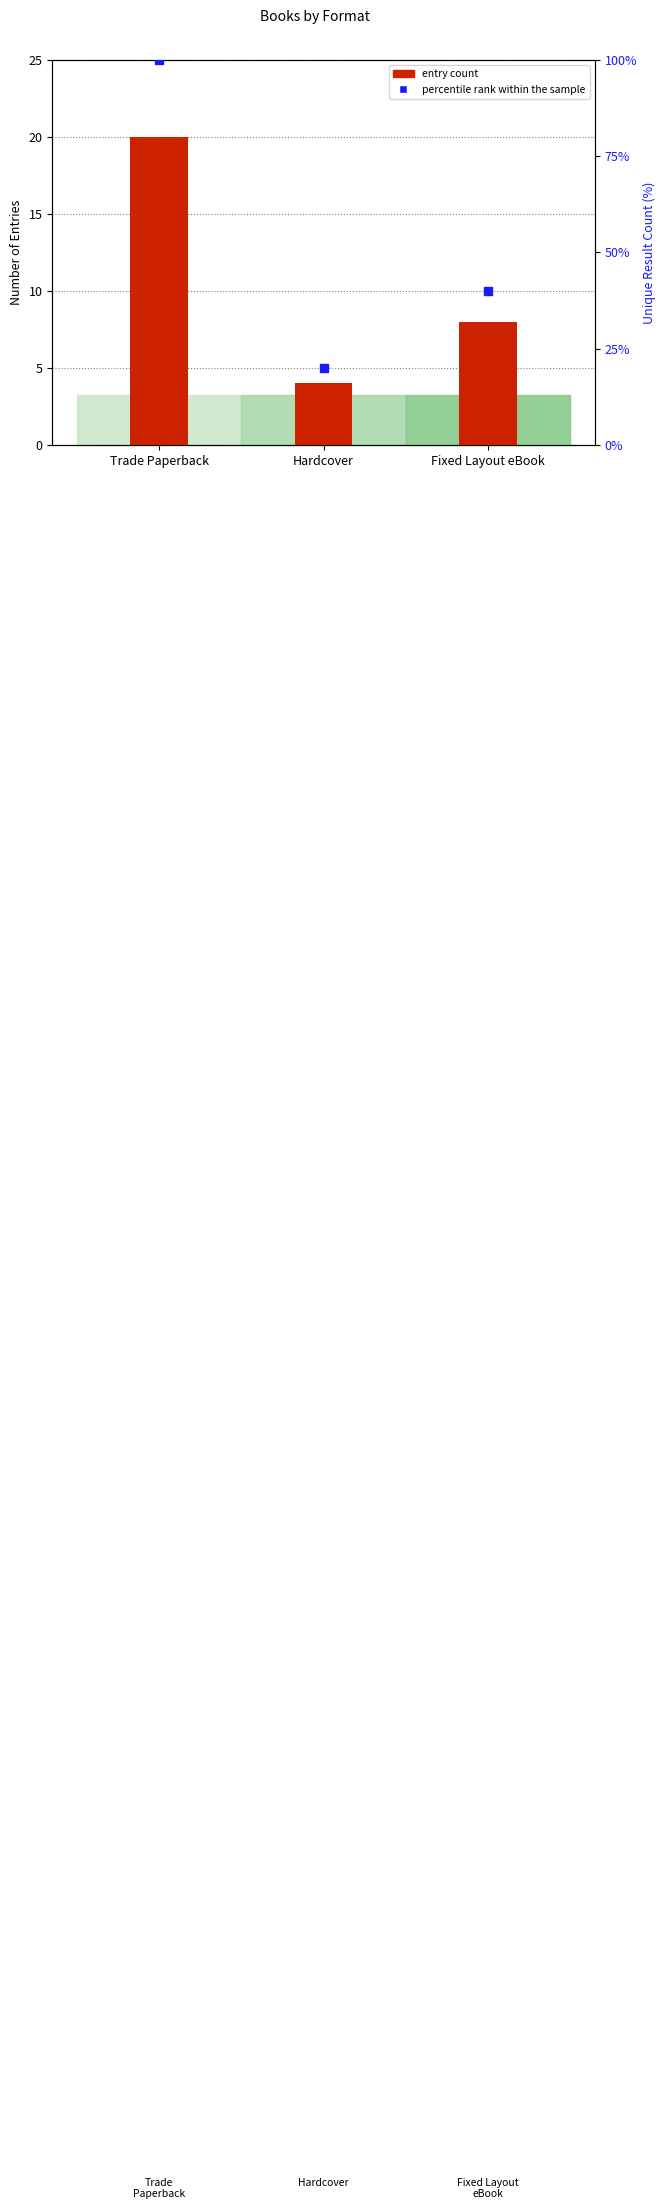

What is the total value across all series at Fixed Layout eBook?

48